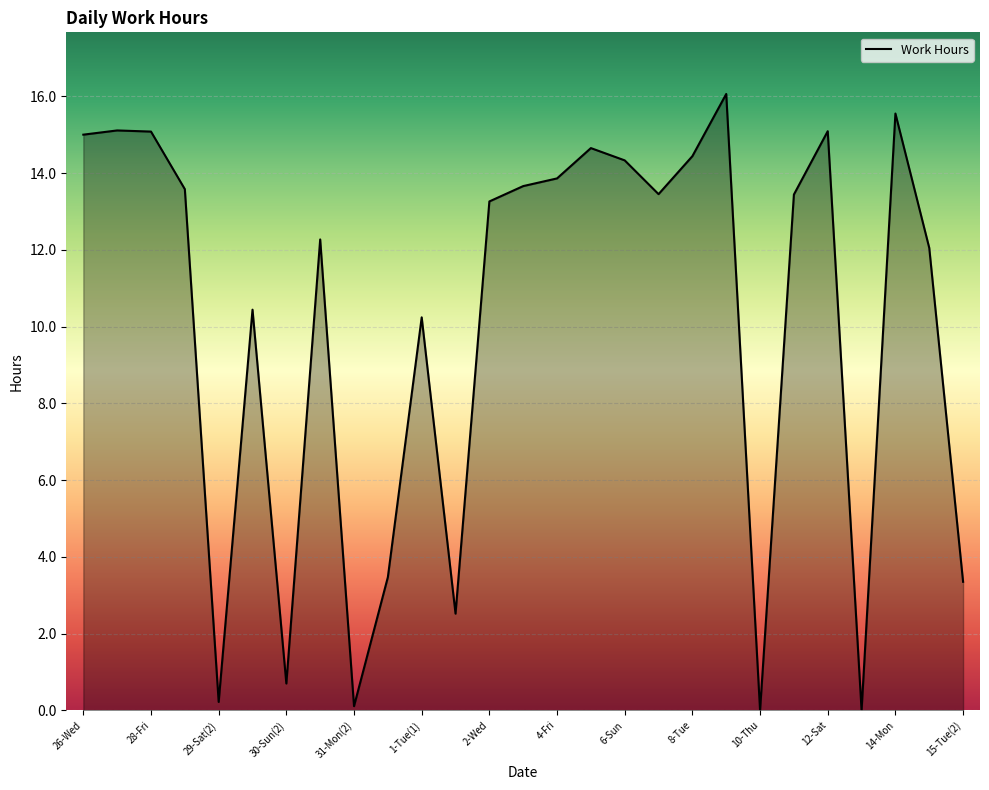

What is the maximum value shown in the chart?

16.1